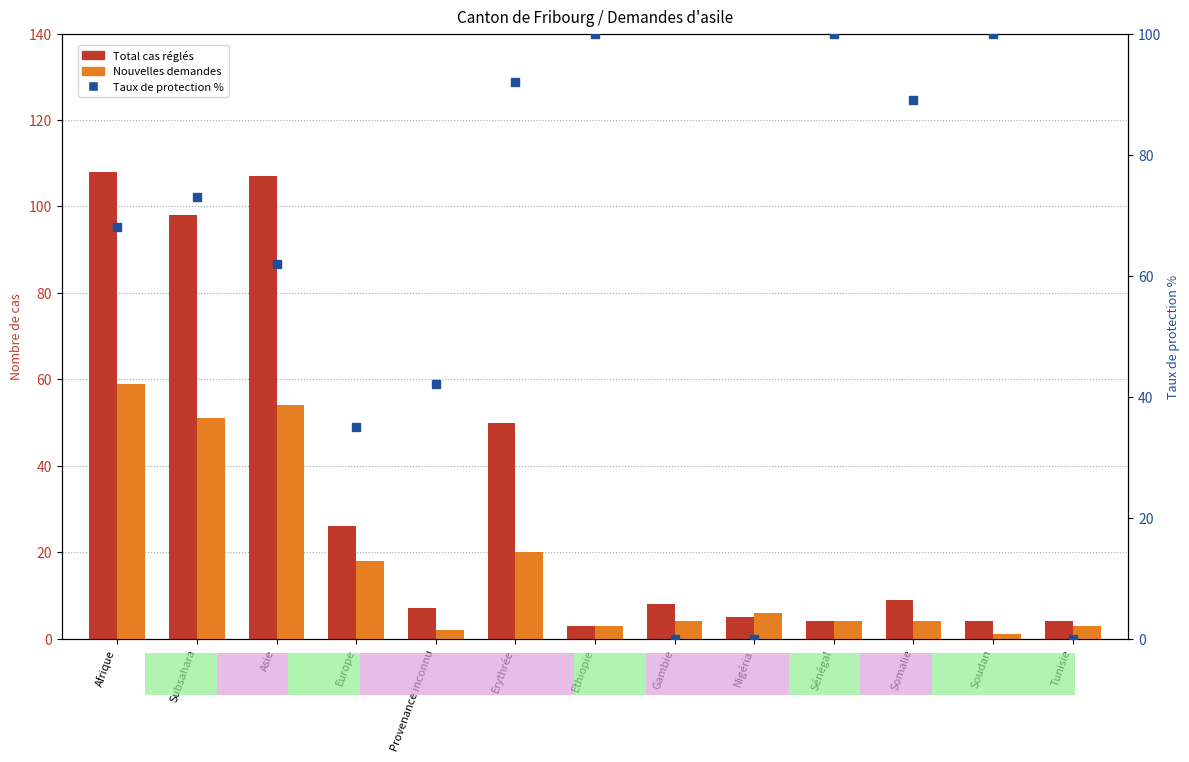

What is the value of the Taux de protection % bar at the 6th from the left?

92